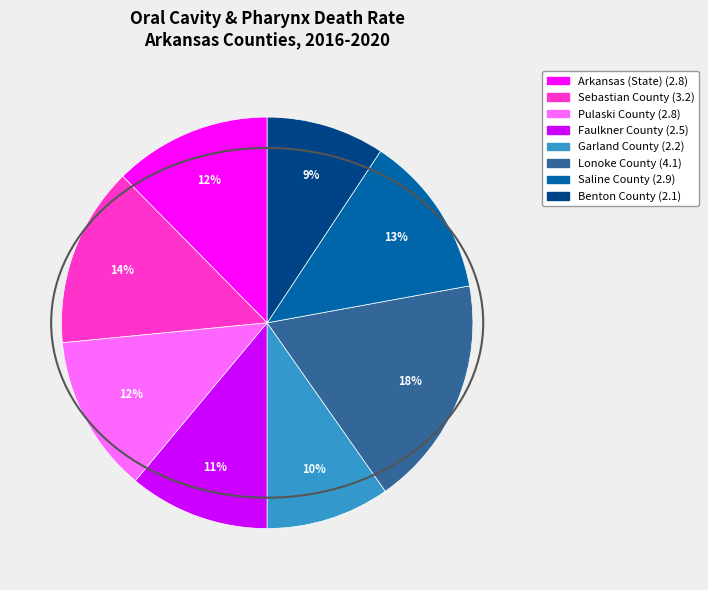

To the nearest percent, what is the difference between the largest and smallest slice percentages?

9%